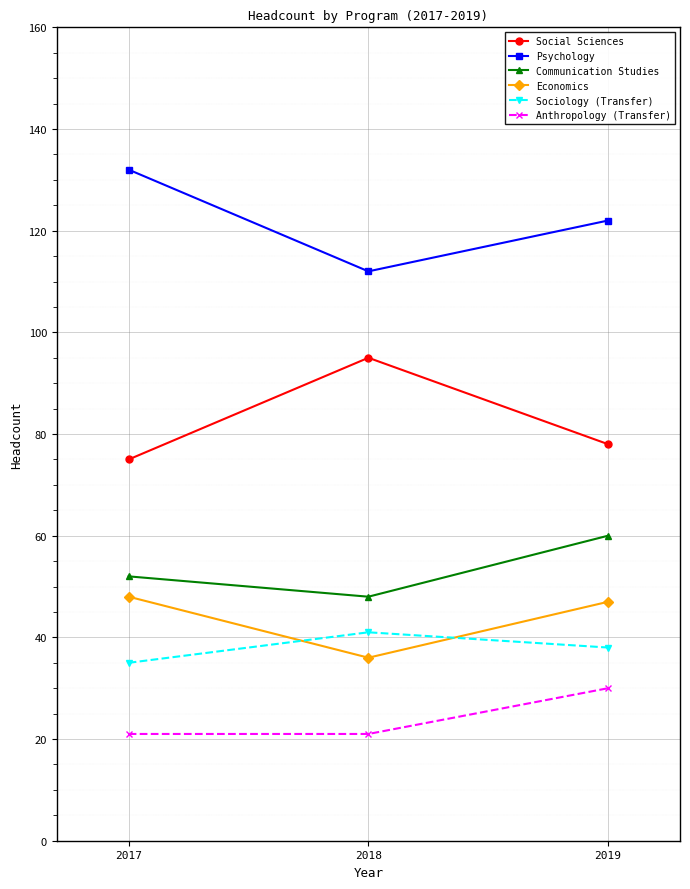

What is the difference between the Anthropology (Transfer) values at 2018 and 2019?

9